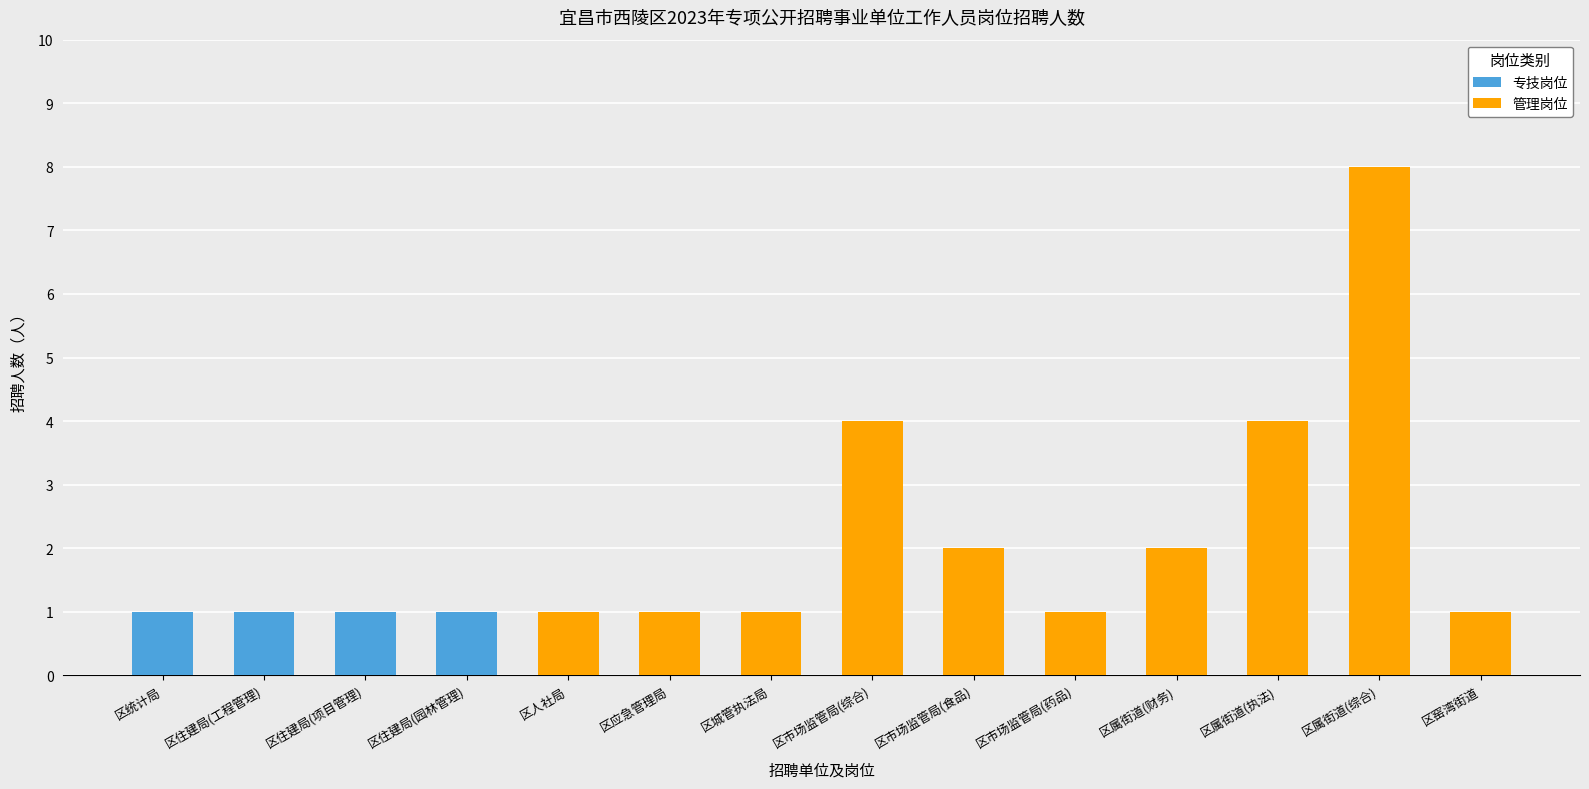

The 管理岗位 series shows 1 at 区应急管理局. True or false?

True